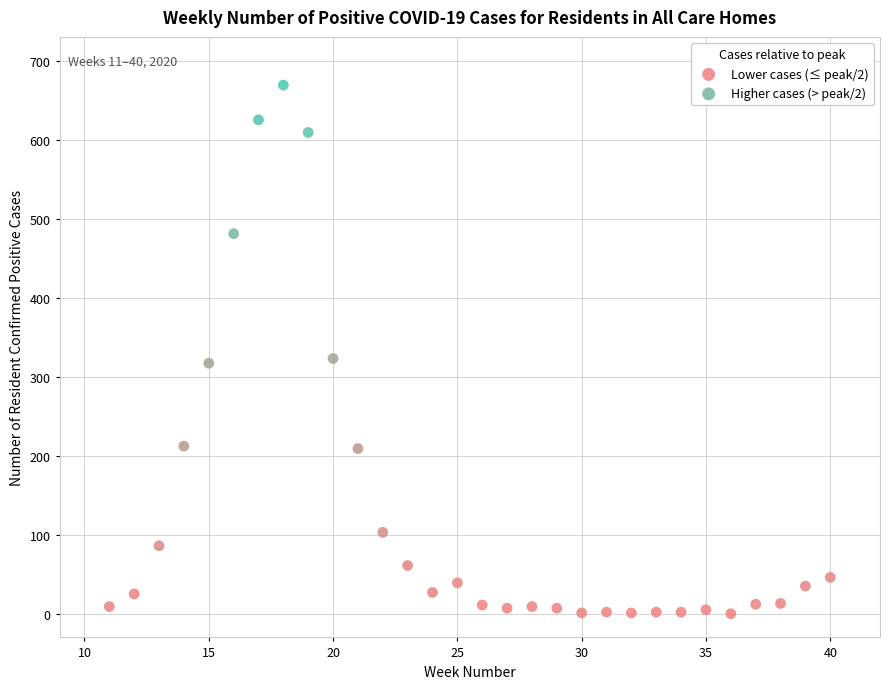

Which series contains the lowest Y value?

Lower cases (≤ peak/2)